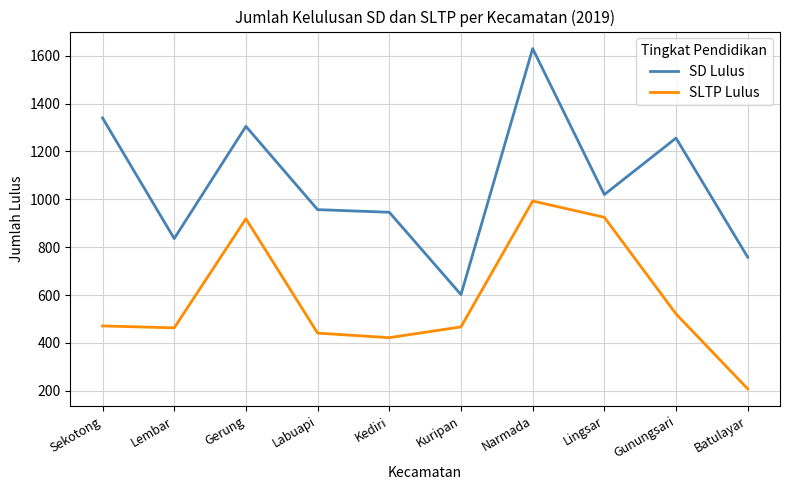

List the series in order of their overall mean, lowest first.

SLTP Lulus, SD Lulus